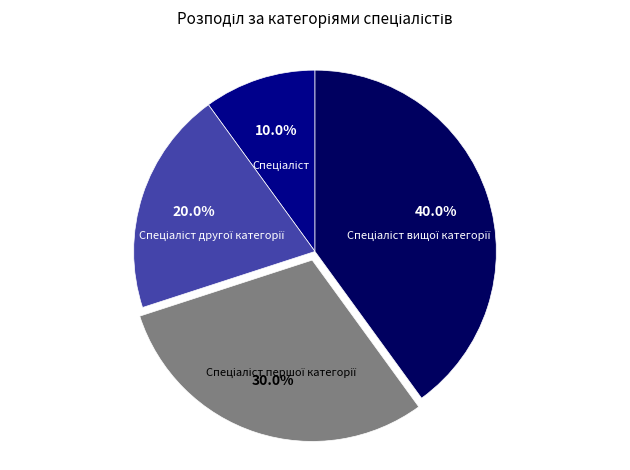

Is there a majority slice in this chart?

No